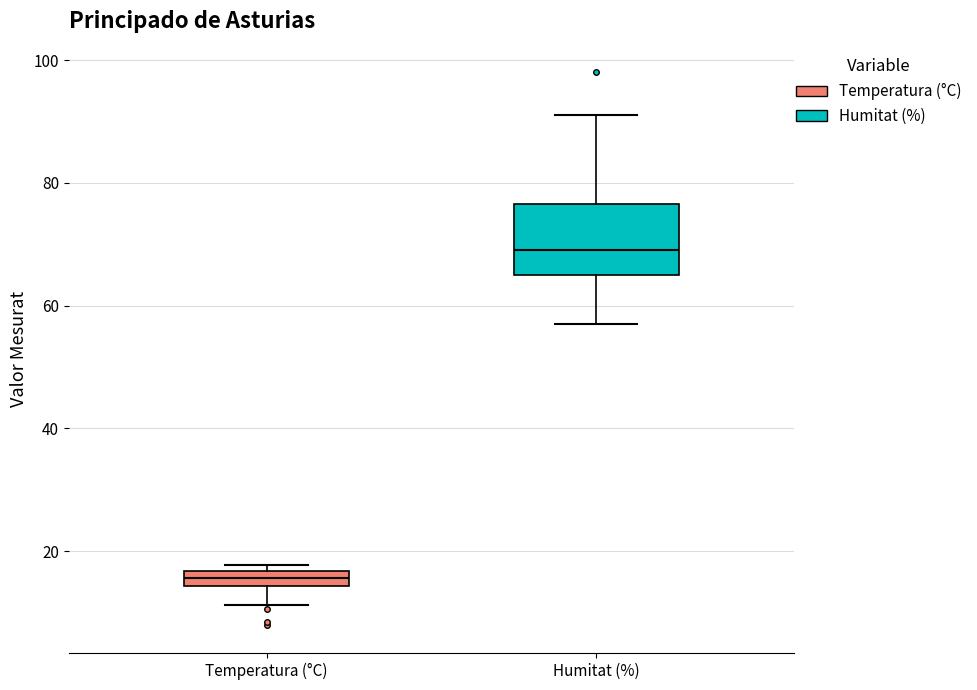

Which box has the lowest median line?

Temperatura (°C)